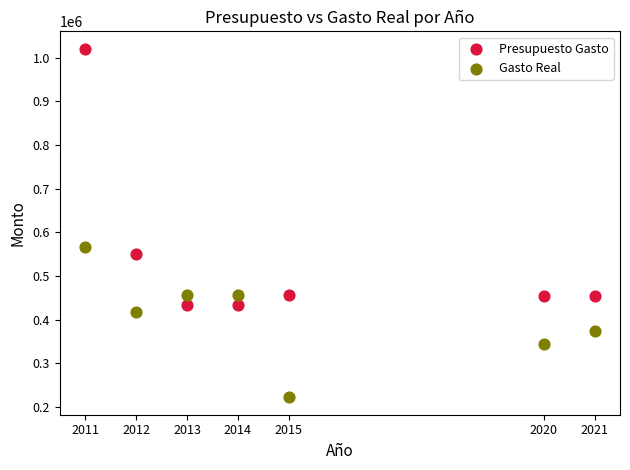

Which series contains the highest Y value?

Presupuesto Gasto